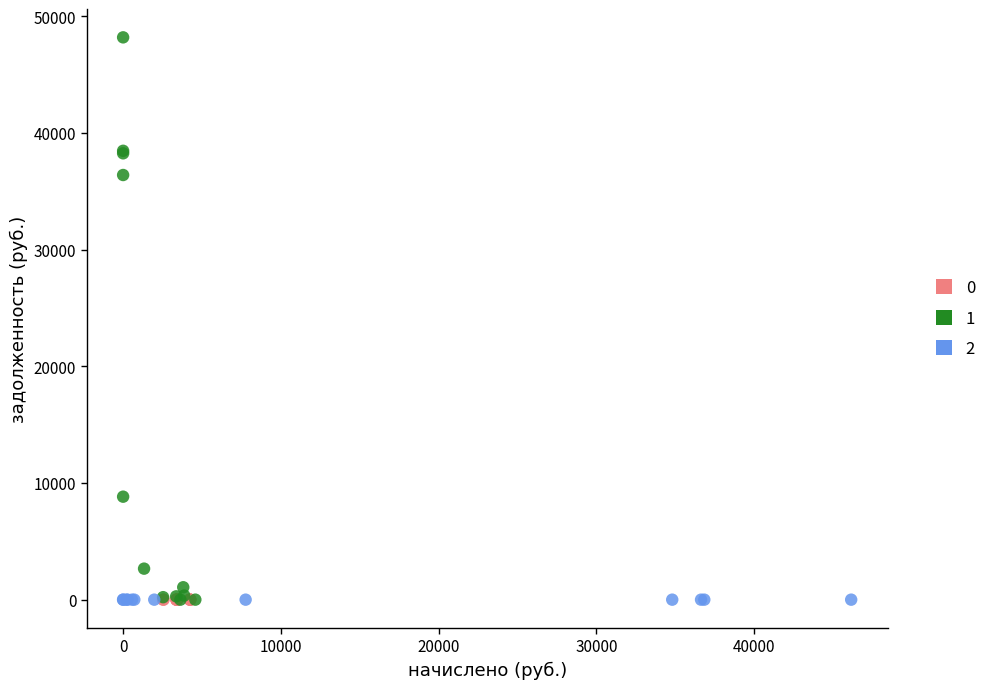

What are all the series names shown in the legend?

0, 1, 2